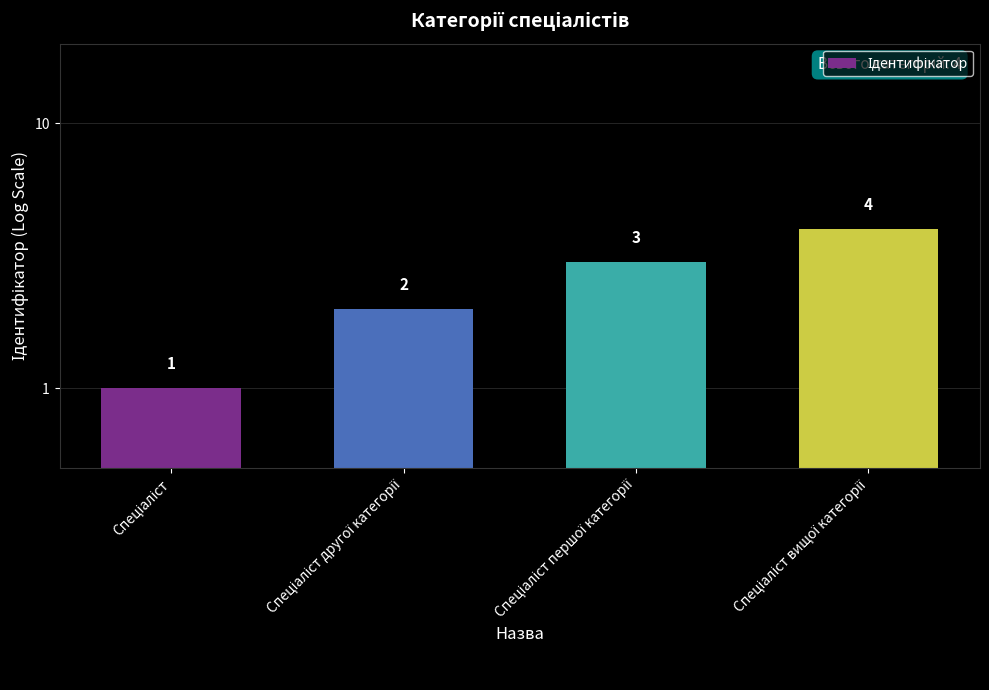

What is the value of the 3rd bar from the left?

3